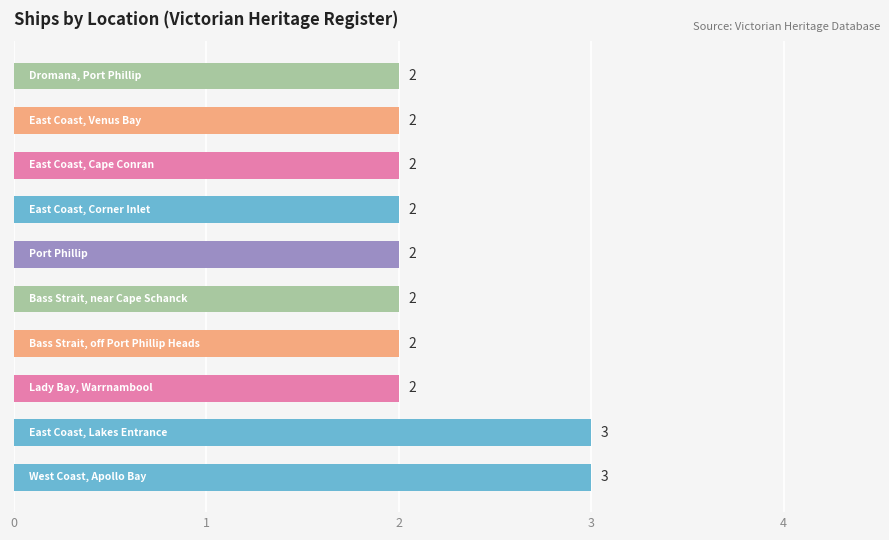

Reading top to bottom, extract all data points from this chart.

2	2	2	2	2	2	2	2	3	3